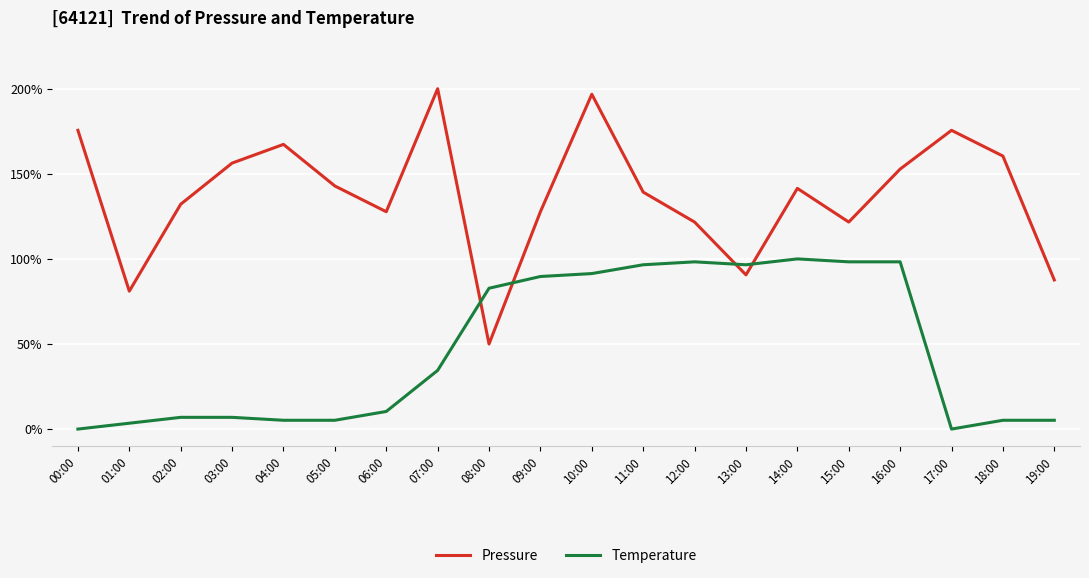

Reading left to right, what are all the values shown in this chart?

Pressure: 00:00=175.6	01:00=81.0	02:00=132.1	03:00=156.3	04:00=167.3	05:00=142.8	06:00=127.7	07:00=200.0	08:00=50.0	09:00=127.7	10:00=196.7	11:00=139.2	12:00=121.7	13:00=90.6	14:00=141.4	15:00=121.7	16:00=152.8	17:00=175.6	18:00=160.4	19:00=87.6
Temperature: 00:00=0.0	01:00=3.4	02:00=6.9	03:00=6.9	04:00=5.2	05:00=5.2	06:00=10.3	07:00=34.5	08:00=82.8	09:00=89.7	10:00=91.4	11:00=96.6	12:00=98.3	13:00=96.6	14:00=100.0	15:00=98.3	16:00=98.3	17:00=0.0	18:00=5.2	19:00=5.2